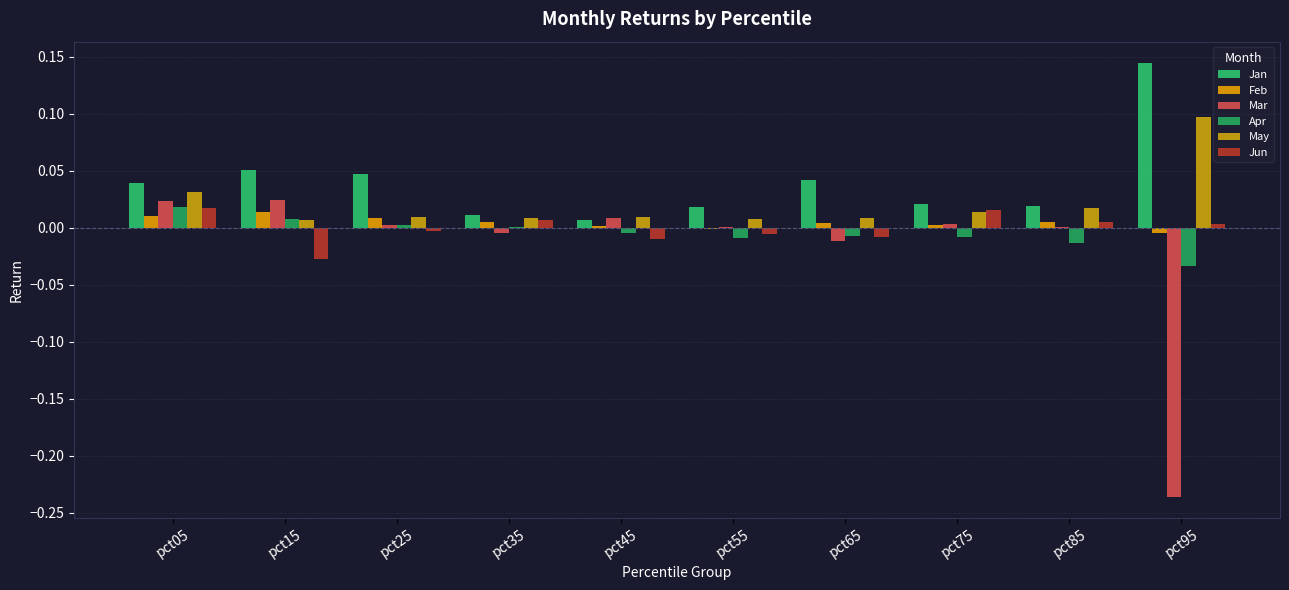

At which label does Jun reach its minimum?

pct15